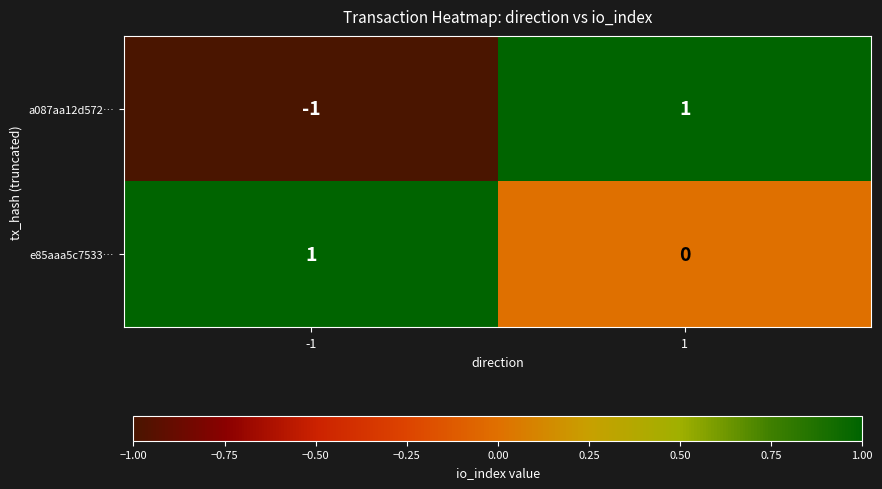

List the series in order of their overall mean, highest first.

e85aaa5c7533…, a087aa12d572…